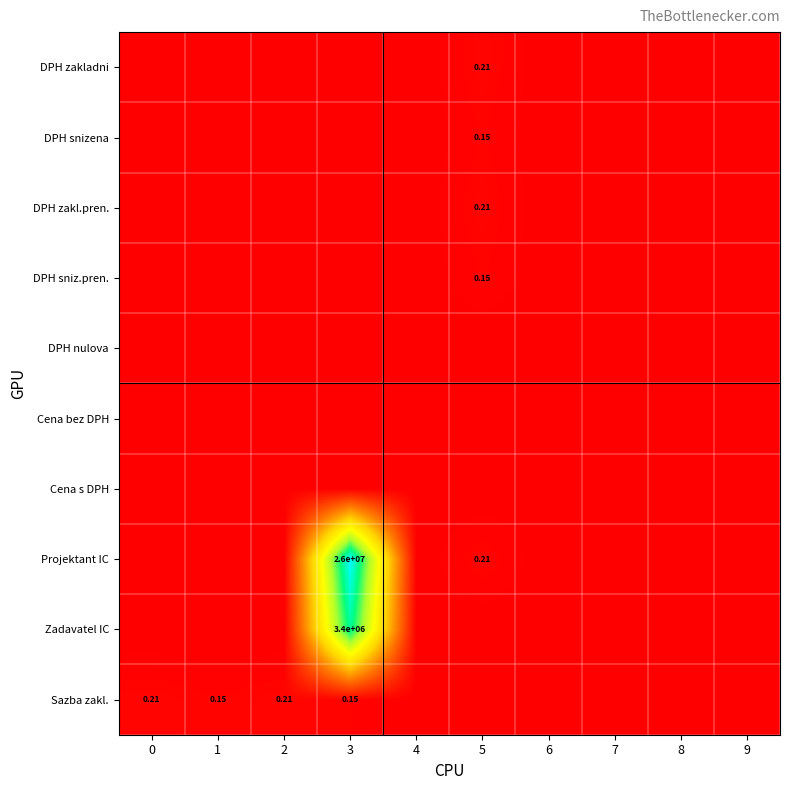

At which label does DPH snizena reach its peak?

5